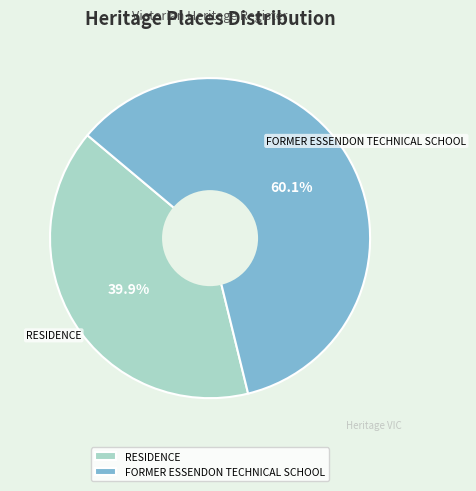

The RESIDENCE slice represents 40% of the pie. True or false?

True